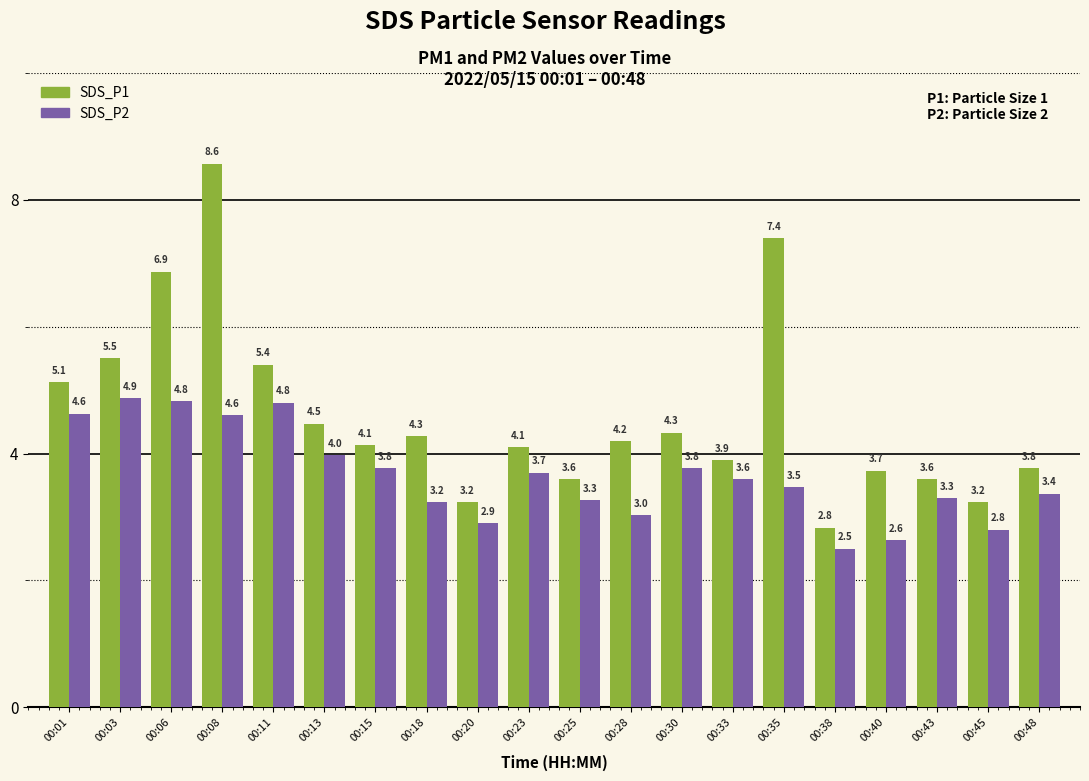

Reading left to right, transcribe all the data shown in this chart.

SDS_P1: 5.1	5.5	6.9	8.6	5.4	4.5	4.1	4.3	3.2	4.1	3.6	4.2	4.3	3.9	7.4	2.8	3.7	3.6	3.2	3.8
SDS_P2: 4.6	4.9	4.8	4.6	4.8	4.0	3.8	3.2	2.9	3.7	3.3	3.0	3.8	3.6	3.5	2.5	2.6	3.3	2.8	3.4